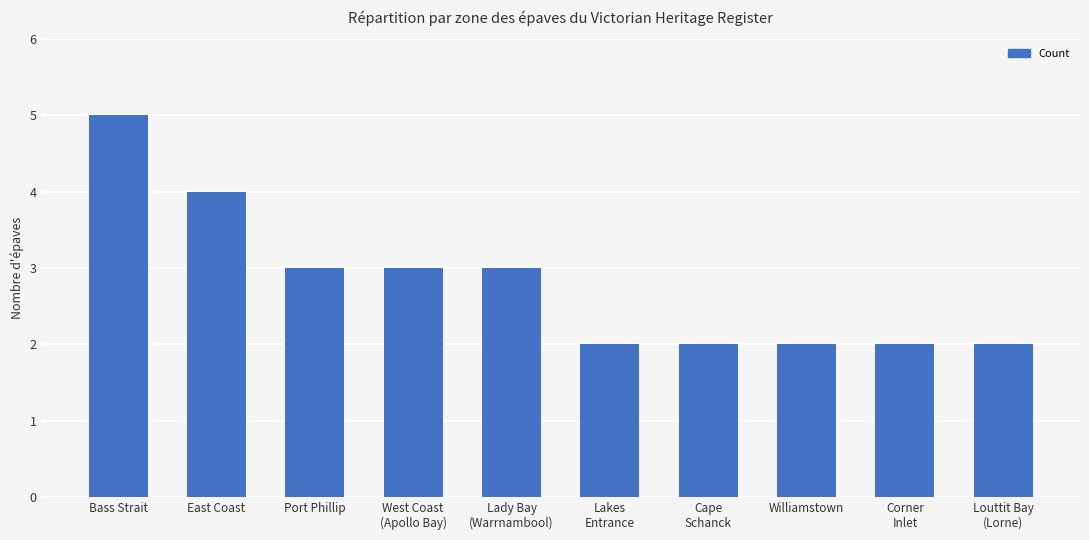

The chart shows a value of 1 at Port Phillip. True or false?

False